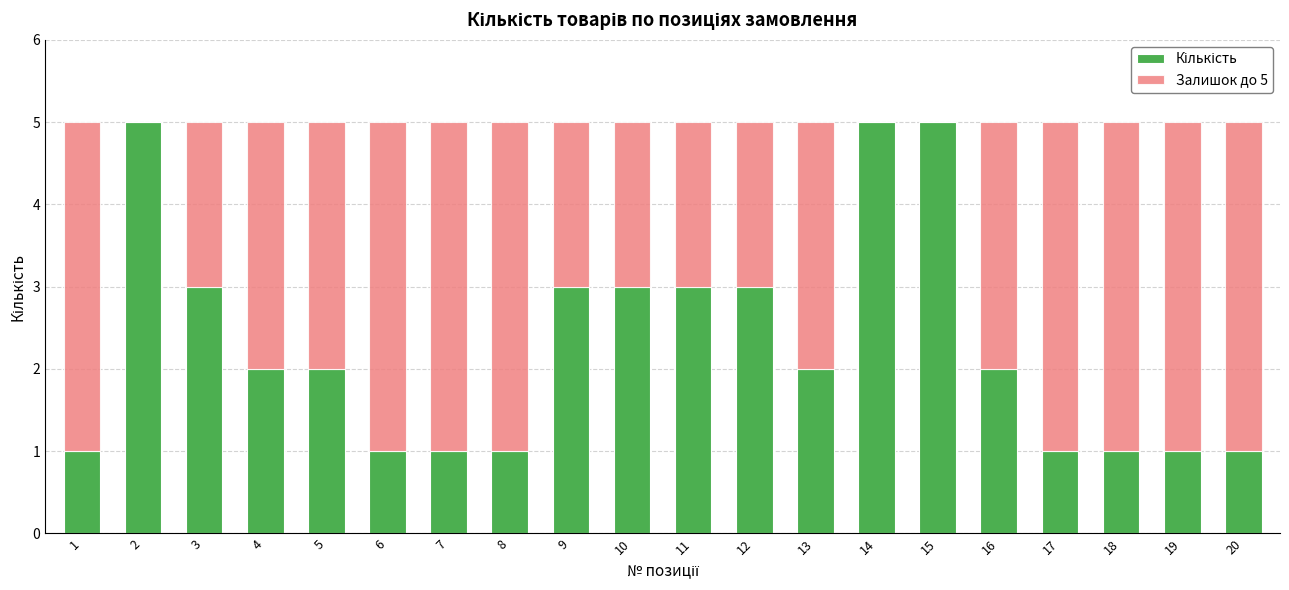

Is it true that Залишок до 5 equals 2 at 10?

True